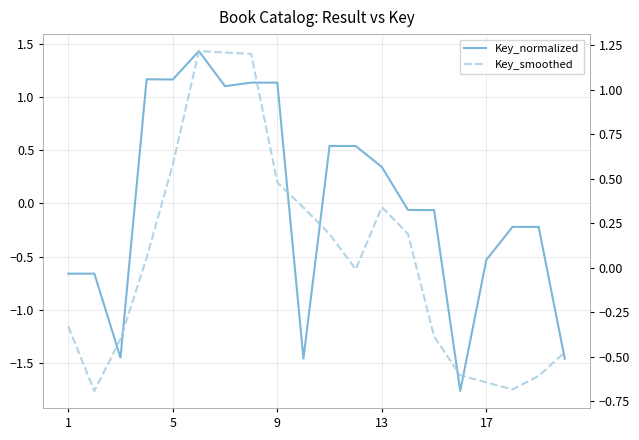

What is the maximum value shown in the chart?

1.4